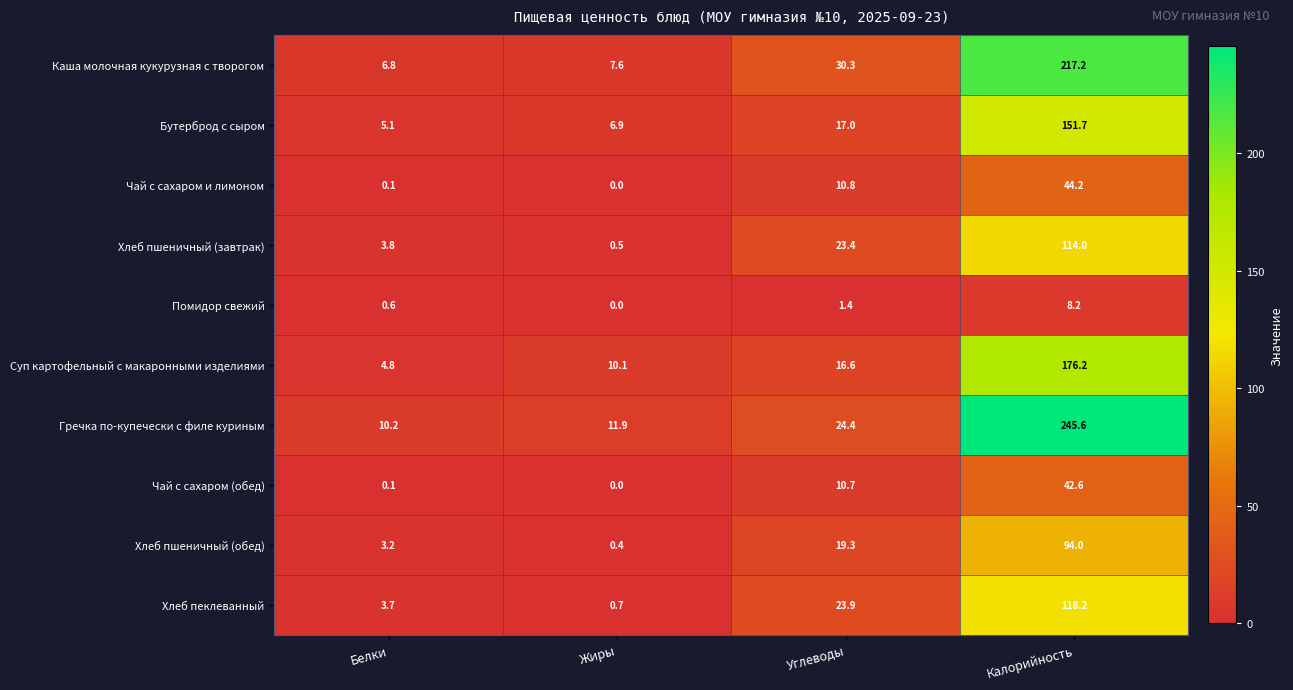

Is it true that Хлеб пшеничный (завтрак) equals 3.8 at Белки?

True